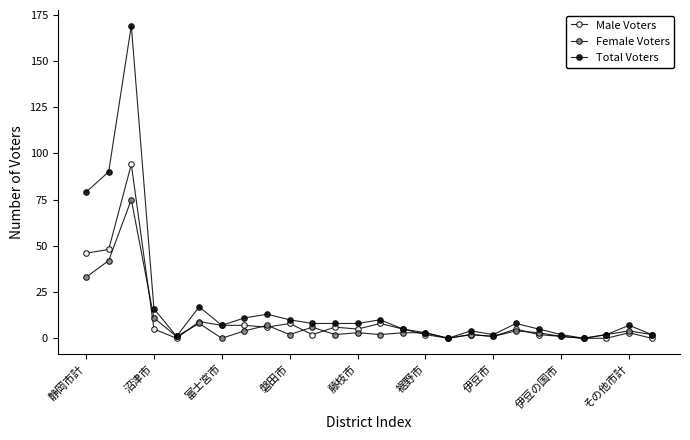

What is the label of the 12th point from the right?

14